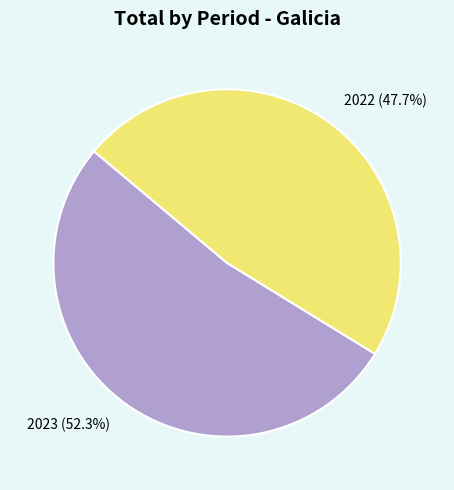

Rank the categories by value from highest to lowest.

2023, 2022